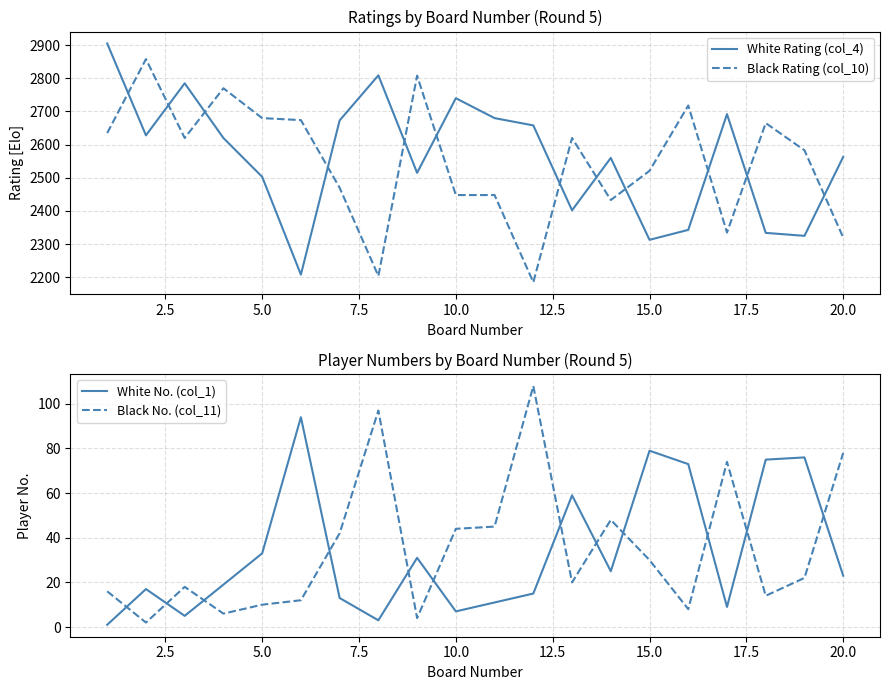

What is the highest value of the Black Rating (col_10) series?

2858